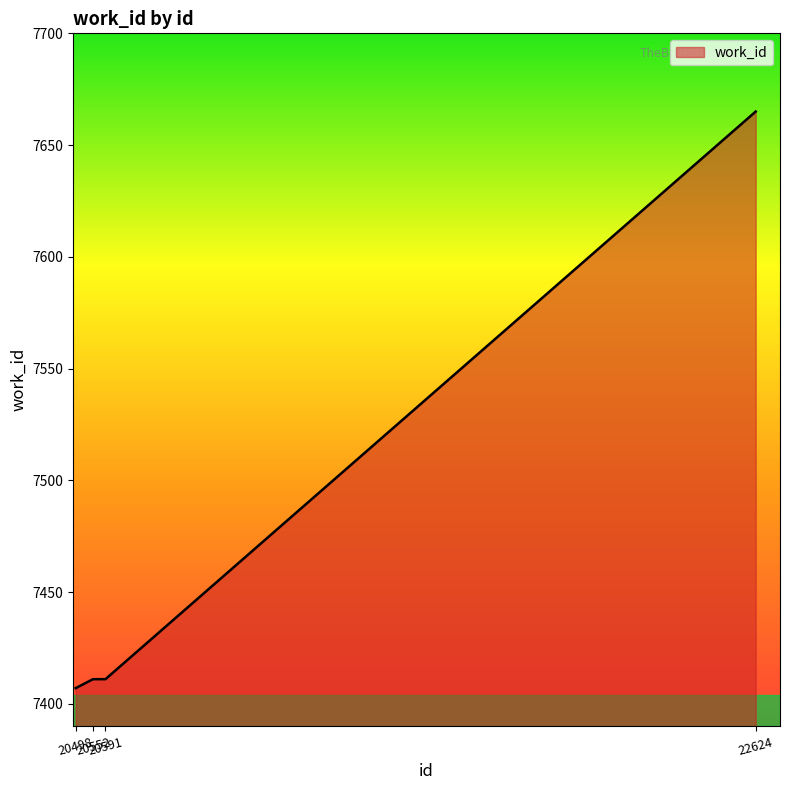

Does the chart display data point markers on the line(s)?

No